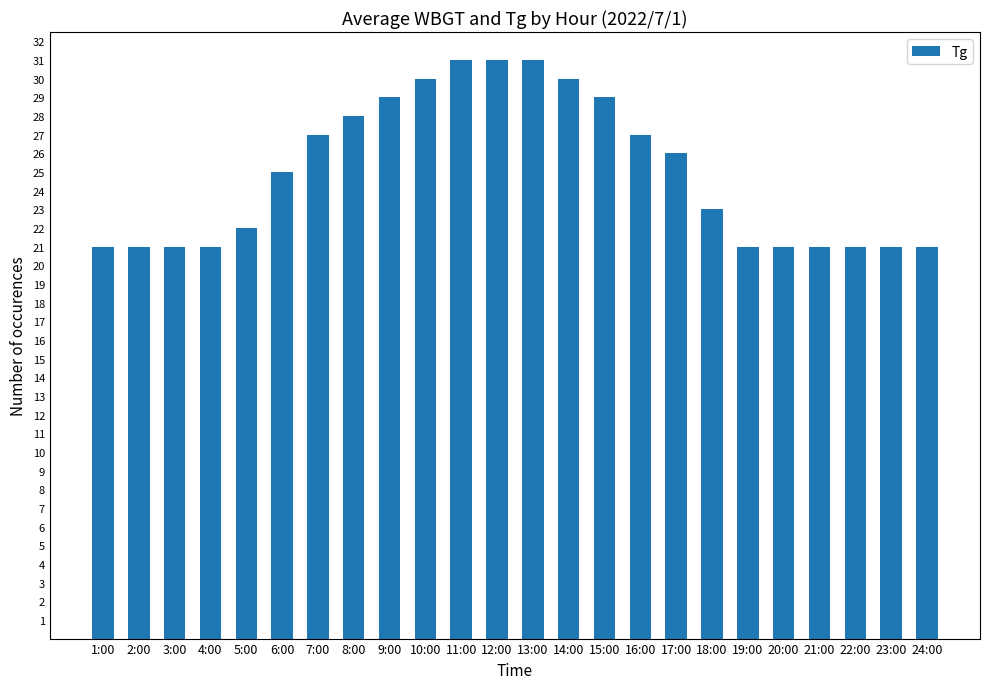

What is the maximum value shown in the chart?

31